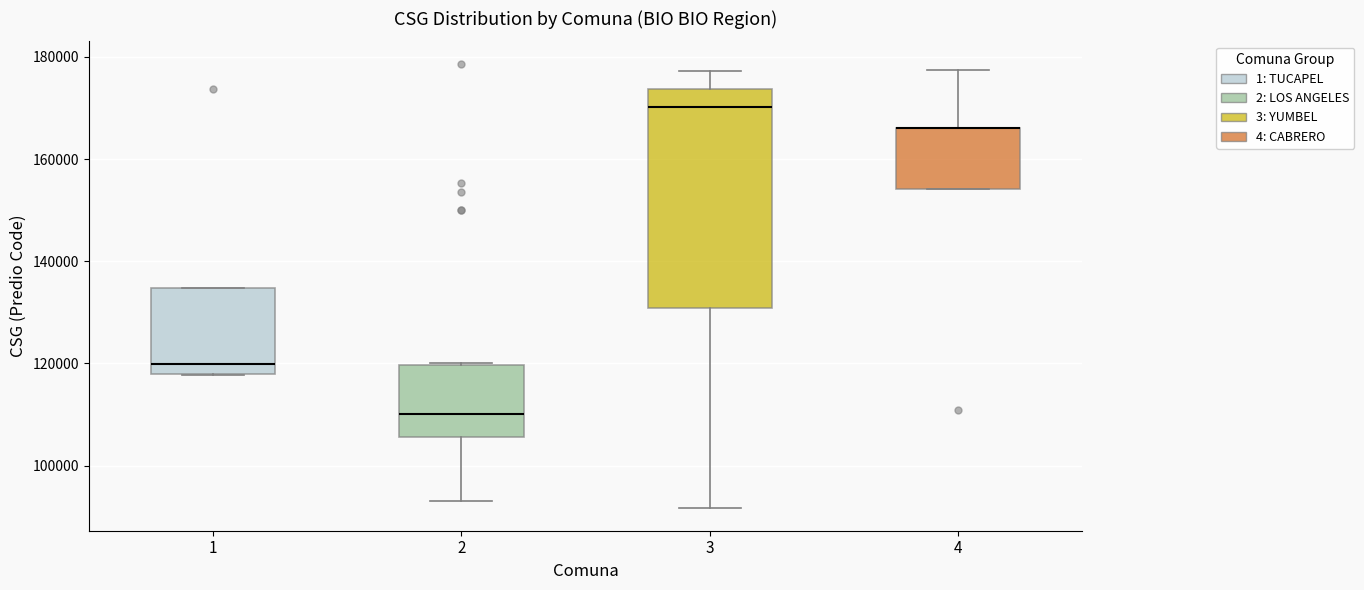

Reading left to right, read every box against the y-axis: the position of its median line, the range the box covers, and the ends of its whiskers. The values are not printed on the chart, so give them approximately, as read against the axis.

1: median 120000, box 118000 to 134000, whiskers 118000 to 134000
2: median 110000, box 106000 to 120000, whiskers 94000 to 120000
3: median 170000, box 130000 to 174000, whiskers 92000 to 178000
4: median 166000 (drawn on the box's upper edge), box 154000 to 166000, whiskers 154000 to 178000